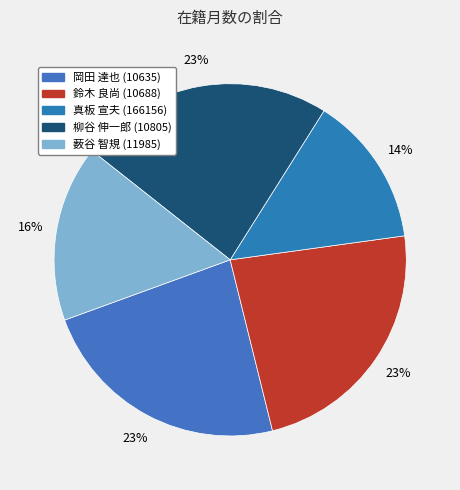

Count the number of slices in the pie.

5